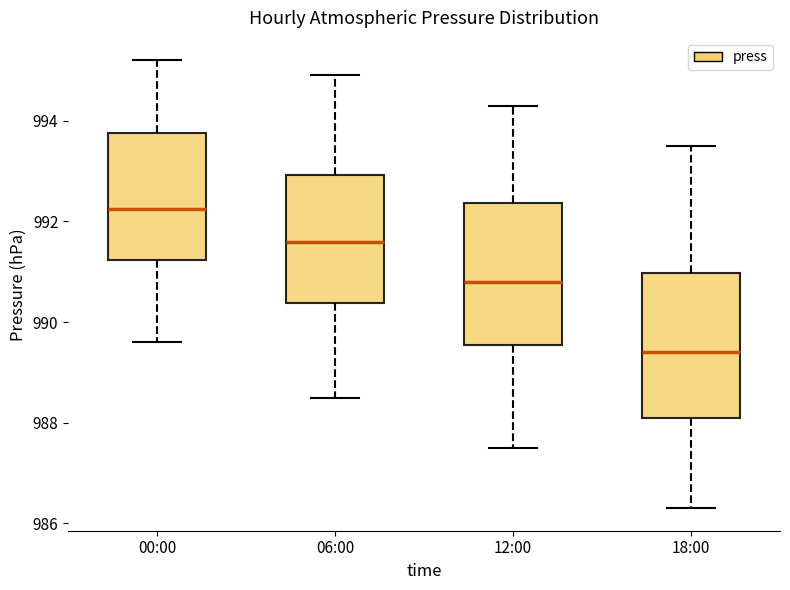

Where is the lower edge of the box for 12:00 on the y-axis? The values are not printed on the chart, so give them approximately, as read against the axis.

989.6